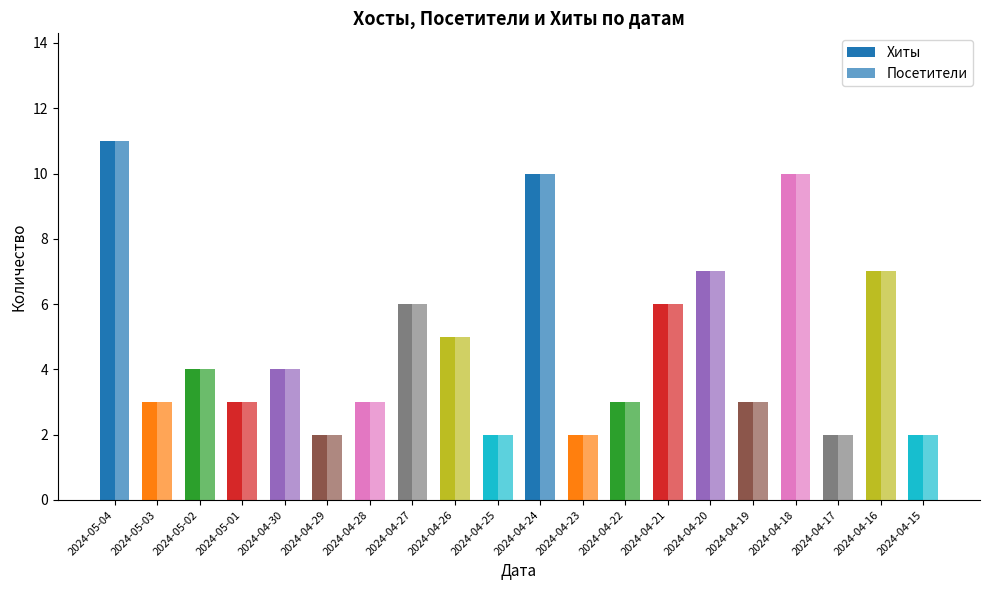

How many distinct data groups are displayed?

2